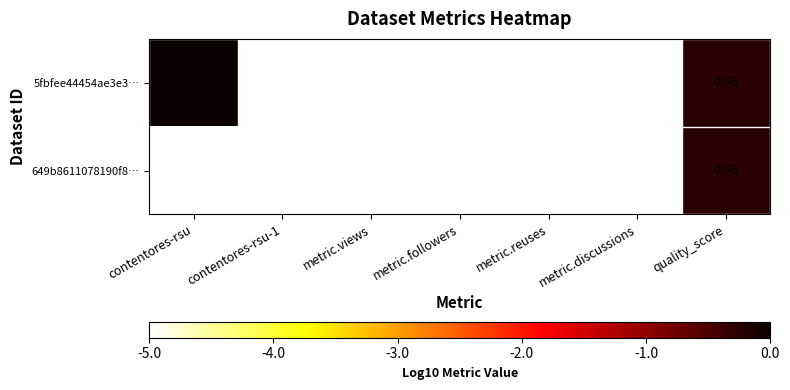

At which category is the sum across all series the highest?

contentores-rsu